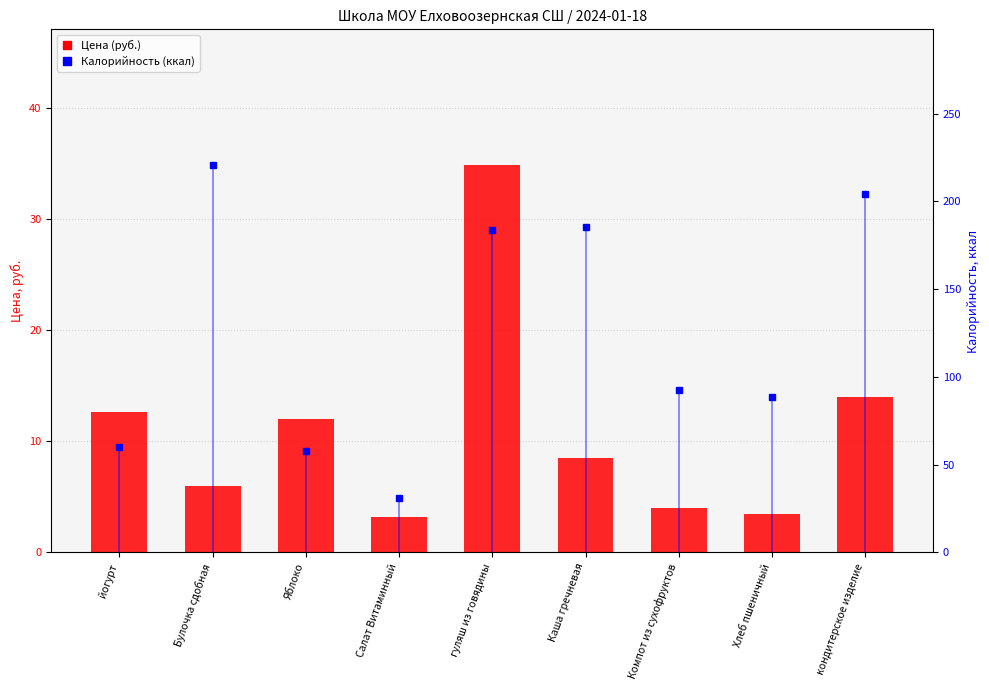

What is the difference between the maximum and minimum values in the Калорийность series?

189.8